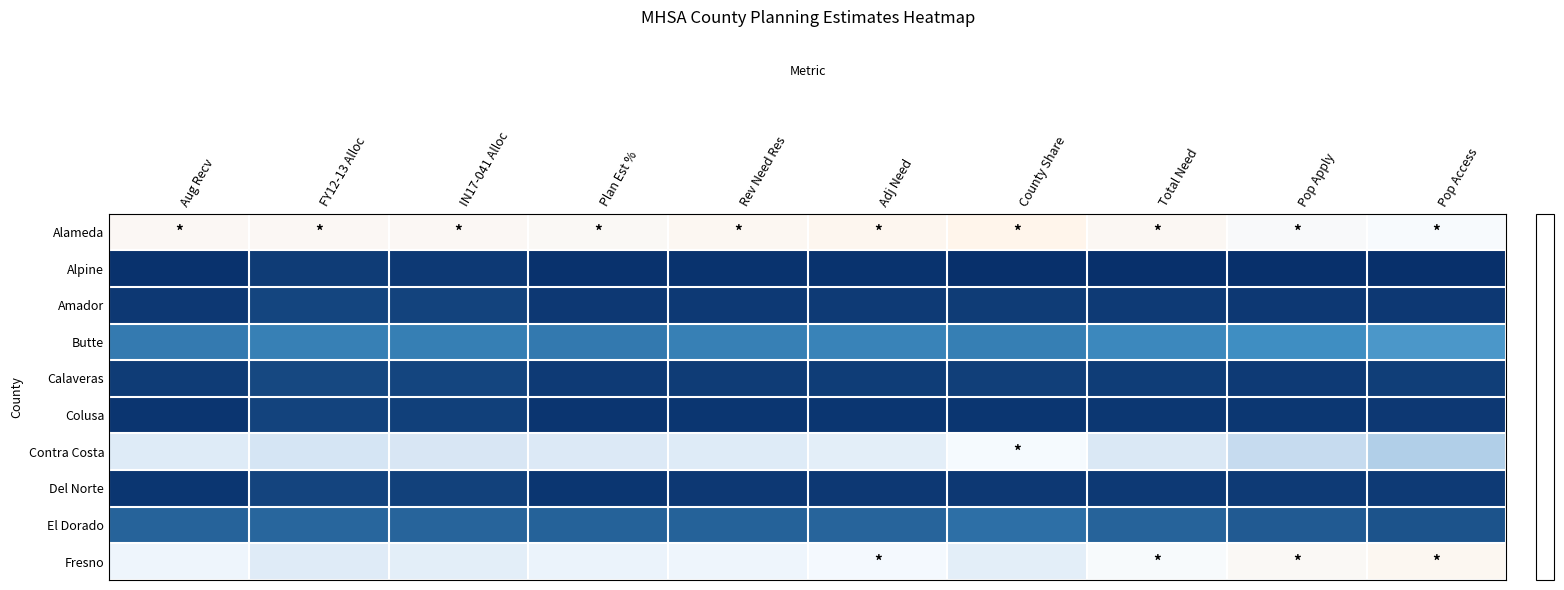

Which category has the lowest value across all series?

County Share